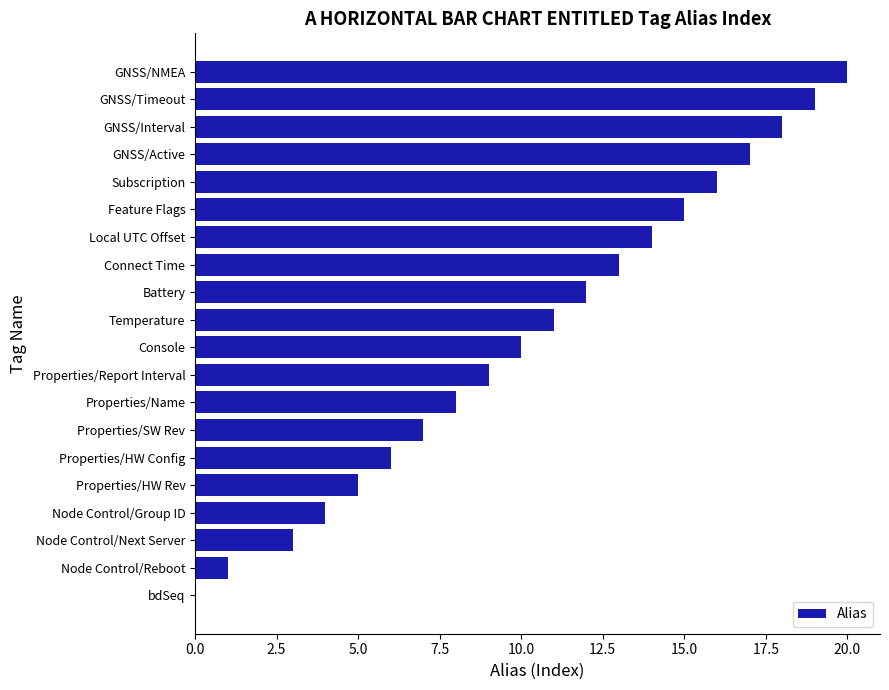

Does the chart contain stacked bars?

No